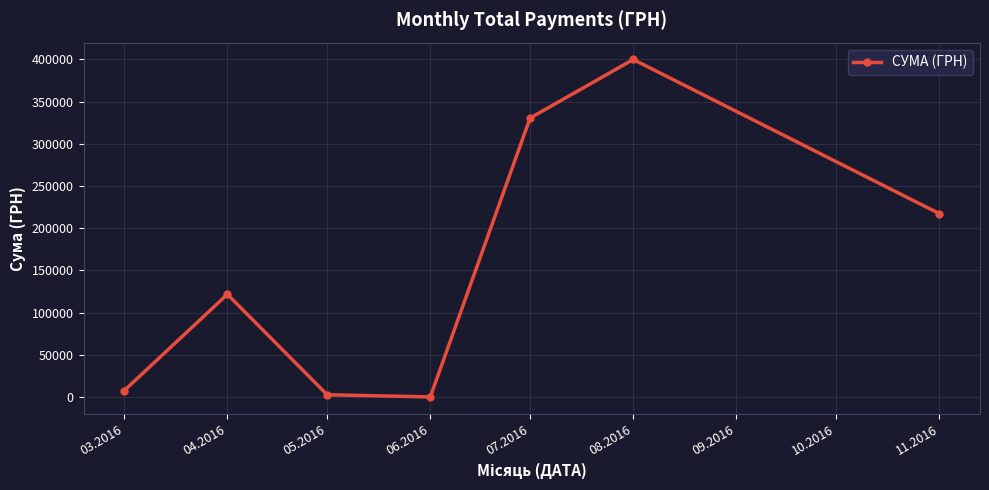

What is the greatest value displayed?

399858.4